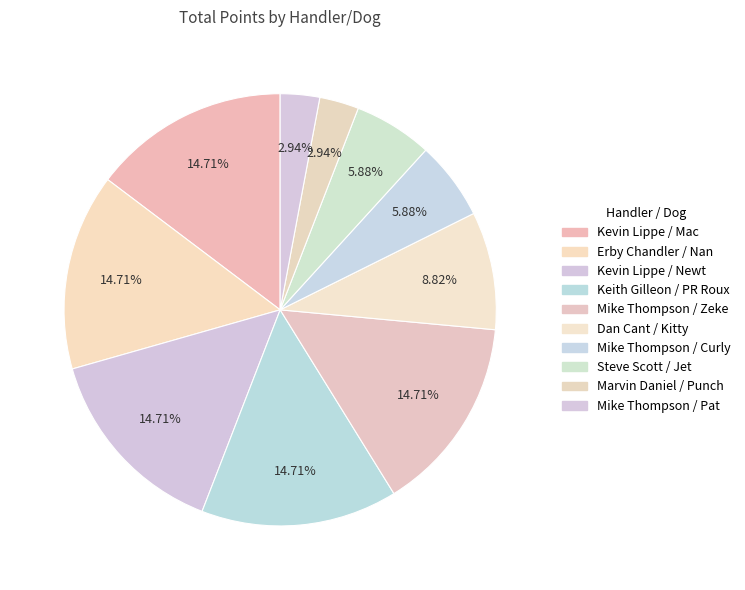

What is the change in value from Dan Cant / Kitty to Marvin Daniel / Punch?

-30